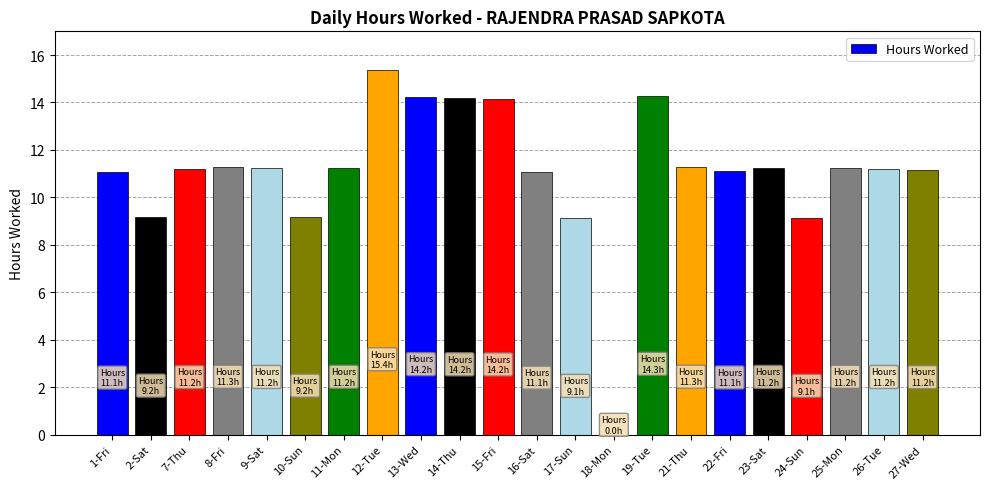

What is the average value?

11.1